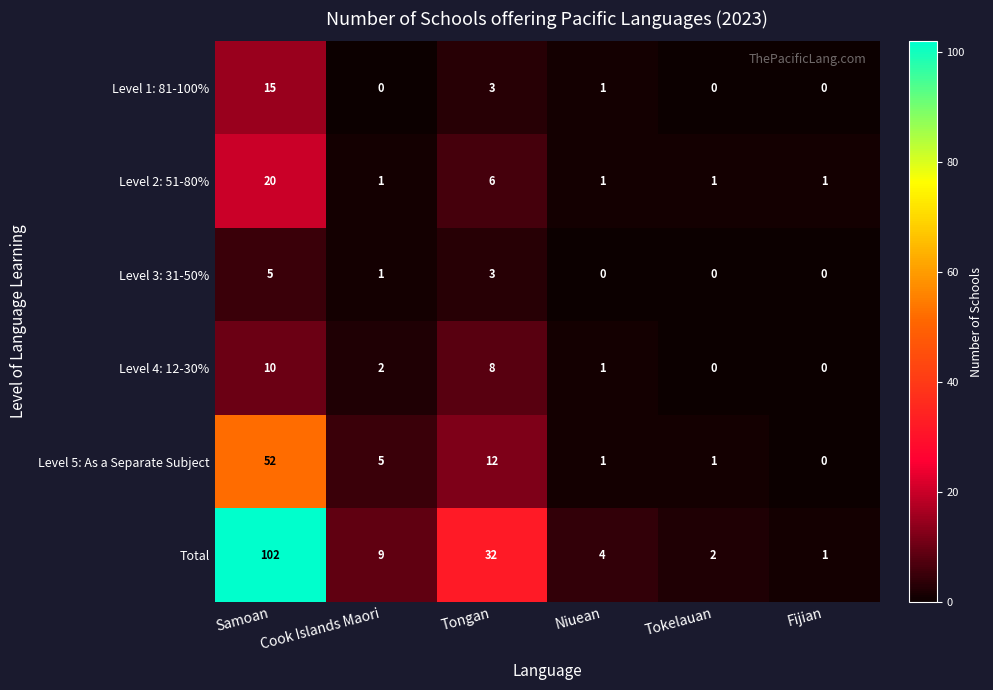

The Level 1: 81-100% series shows 6 at Cook Islands Maori. True or false?

False